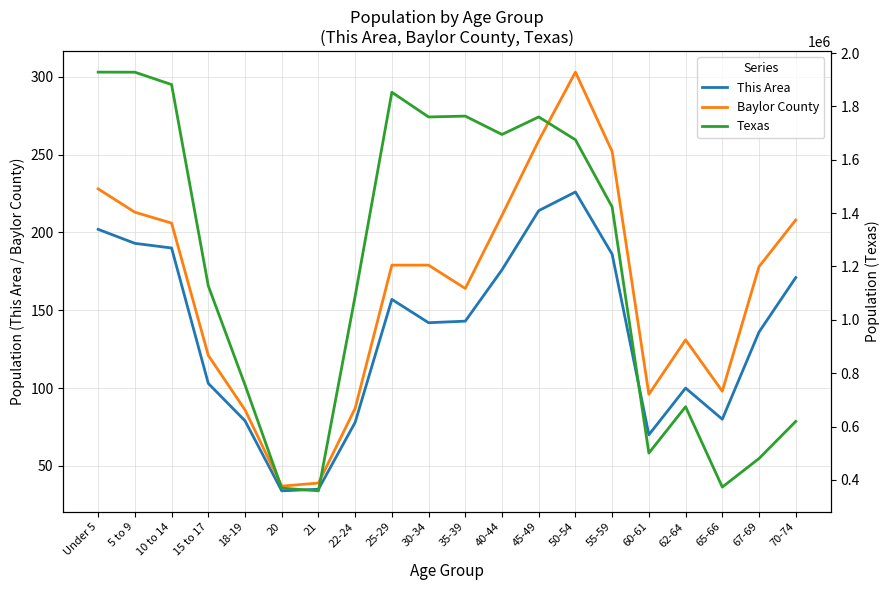

Is this an area chart (filled region under the line)?

No